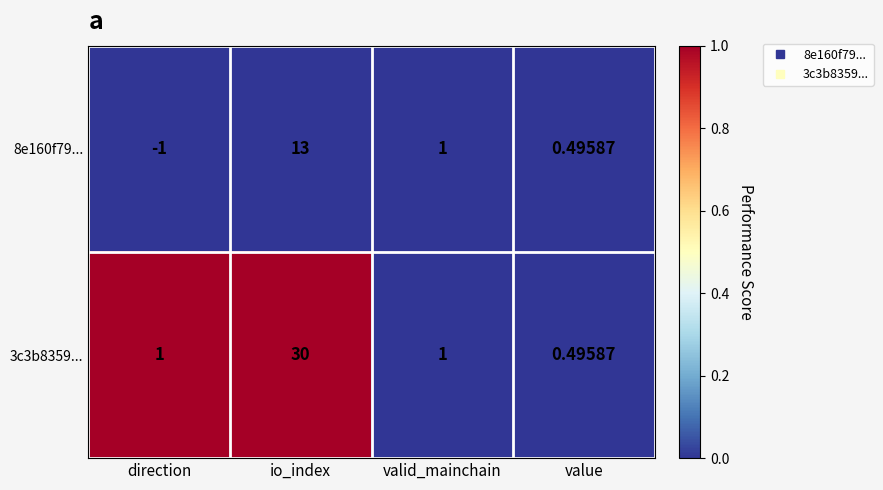

Is the value of 3c3b8359... at valid_mainchain greater than the value of 8e160f79... at direction?

Yes